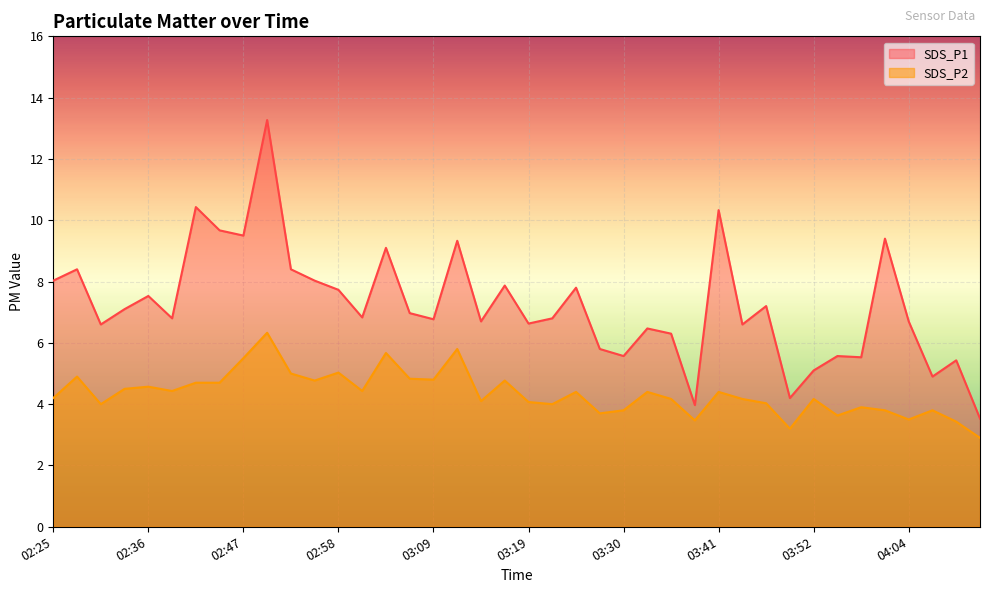

How many lines are shown in the chart?

2